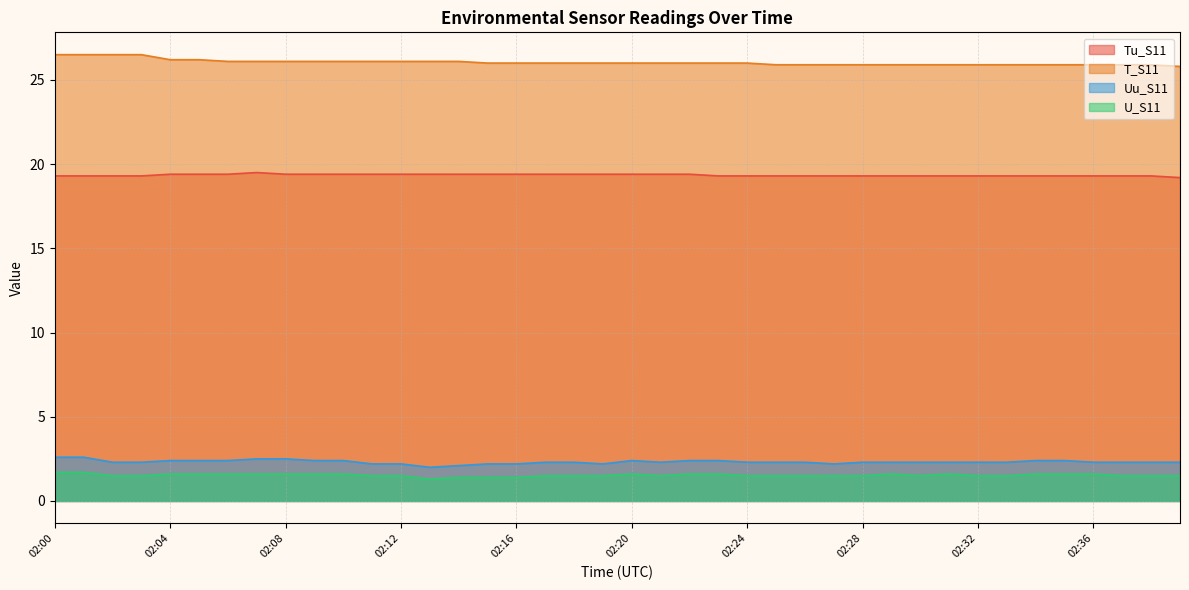

Is it true that Tu_S11 equals 19.3 at 02:34?

True